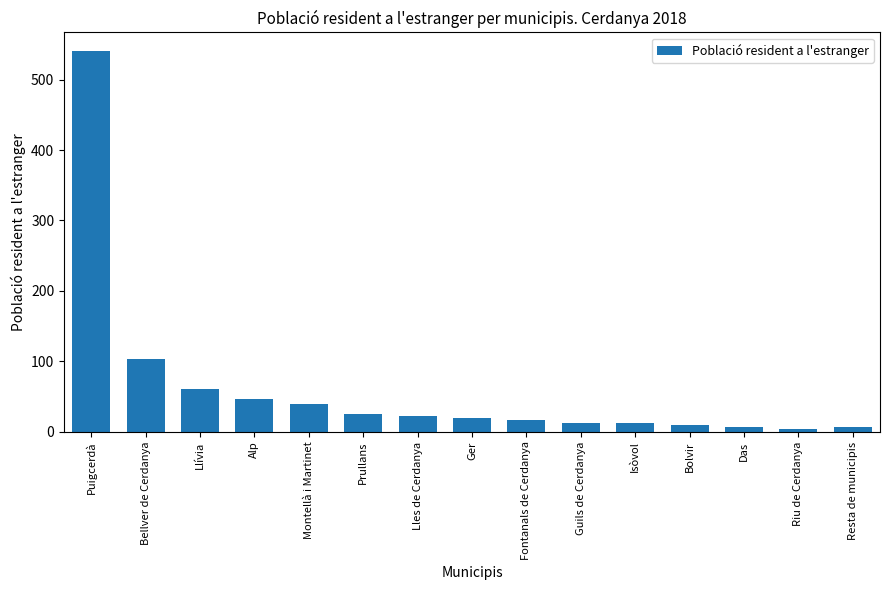

What is the sum of all values?

926